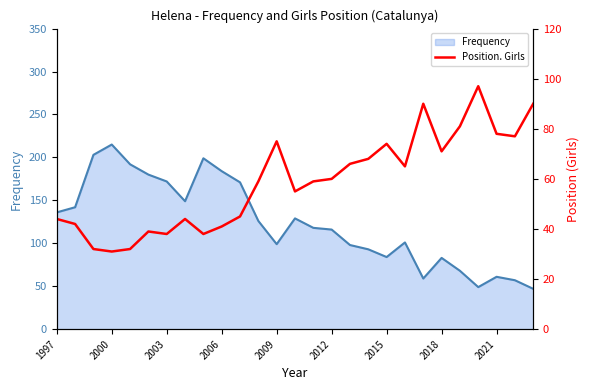

What is the lowest value of the Frequency series?

47